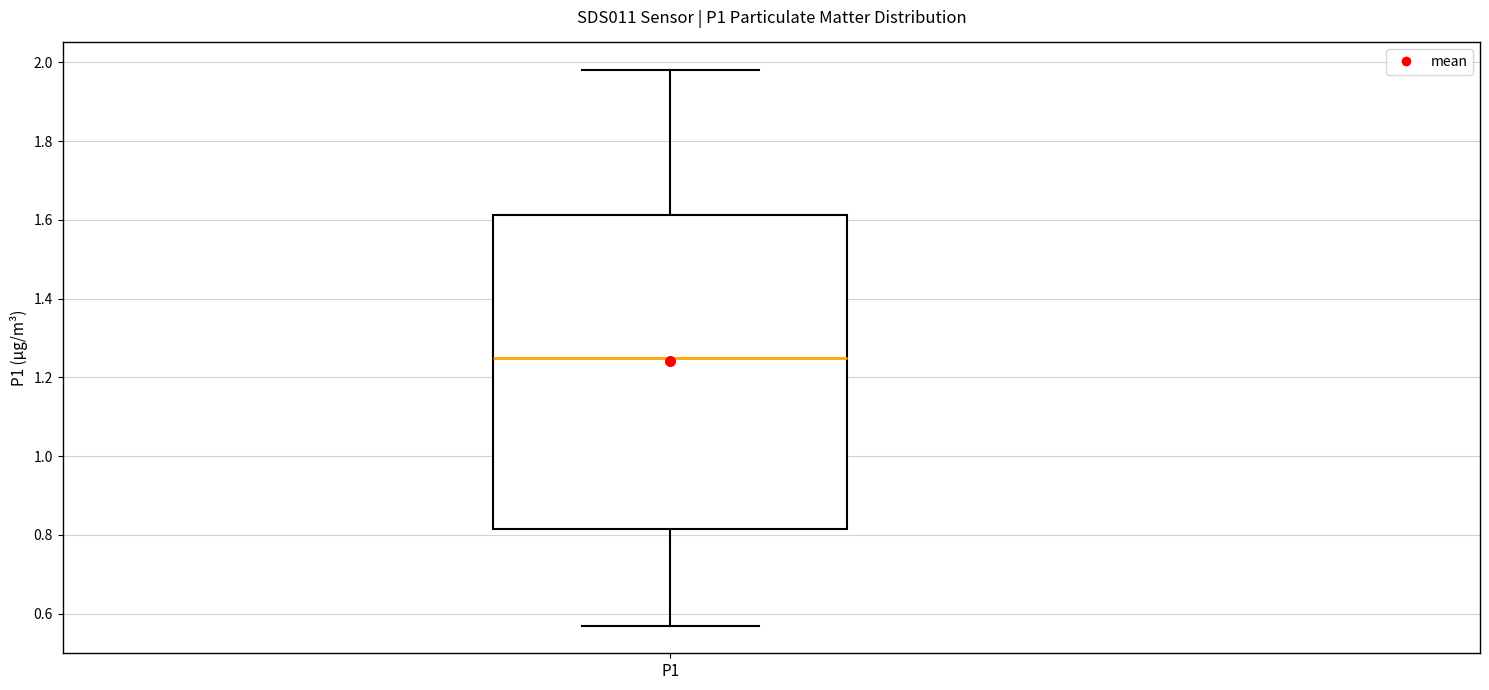

Transcribe this box plot: give where the median line is, the range the box spans, and where the two whiskers end, as read against the y-axis. The values are not printed on the chart, so give them approximately, as read against the axis.

median 1.26, box 0.82 to 1.62, whiskers 0.58 to 1.98